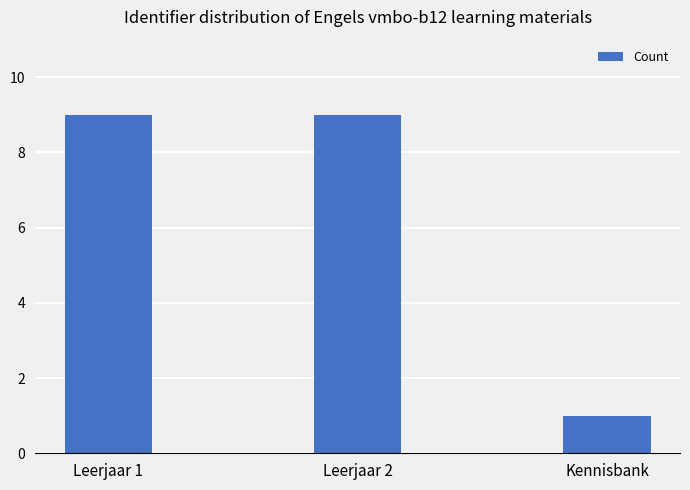

What is the difference between the second highest and minimum values?

8